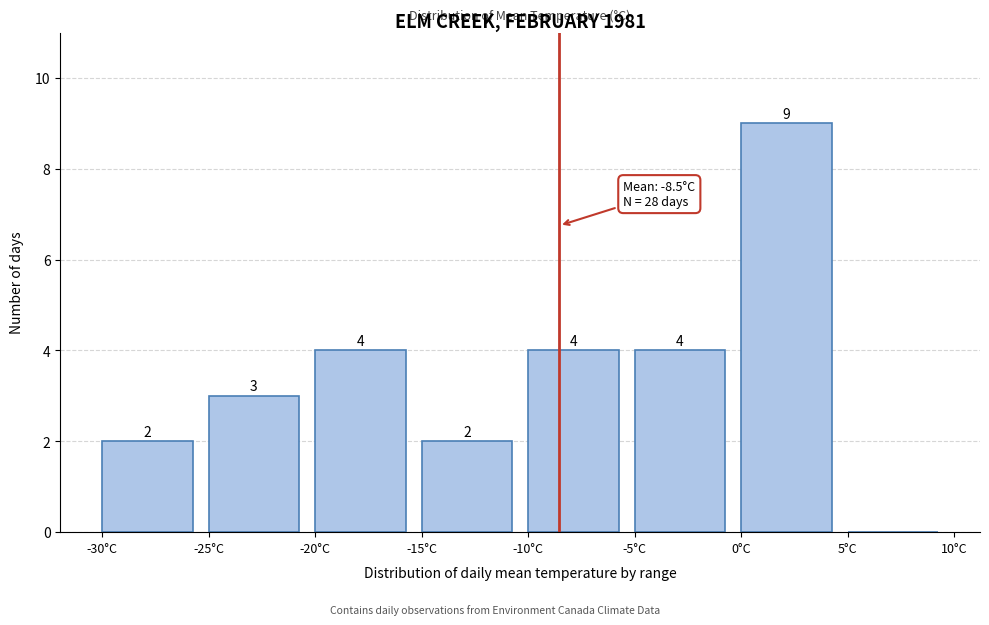

Over which range of the x-axis is the bar tallest?

0 to 5